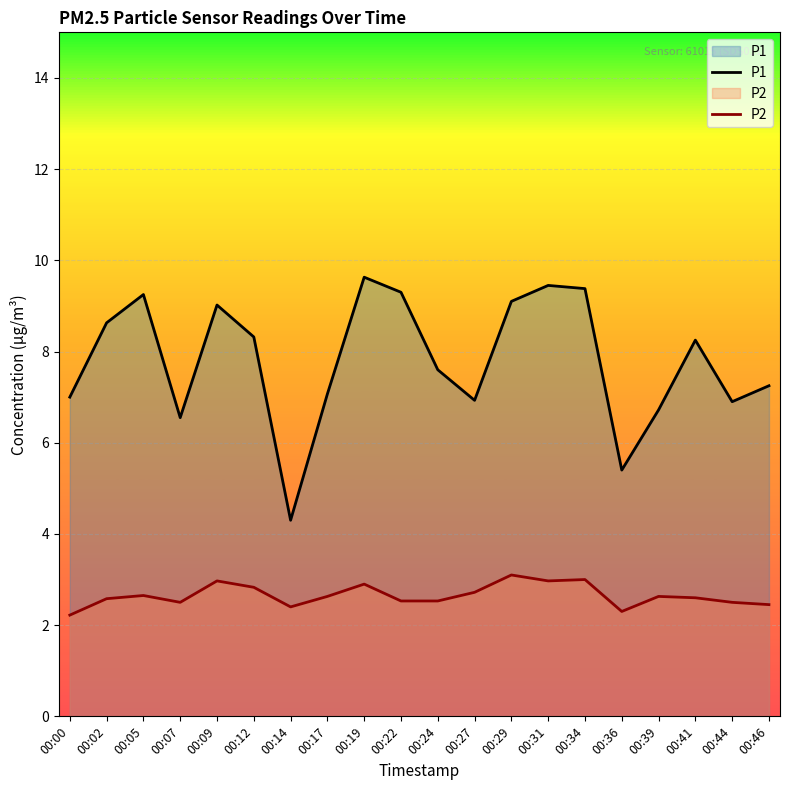

What value does the P1 series have at 00:09?

9.0